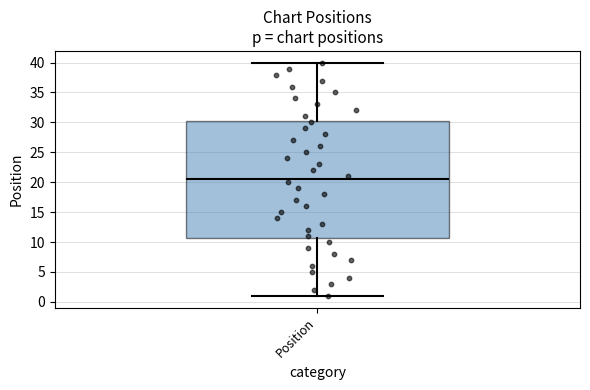

Read this box plot against the y-axis: the position of the median line, the range covered by the box, and the ends of both whiskers. The values are not printed on the chart, so give them approximately, as read against the axis.

median 20.5, box 11.0 to 30.5, whiskers 1.0 to 40.0